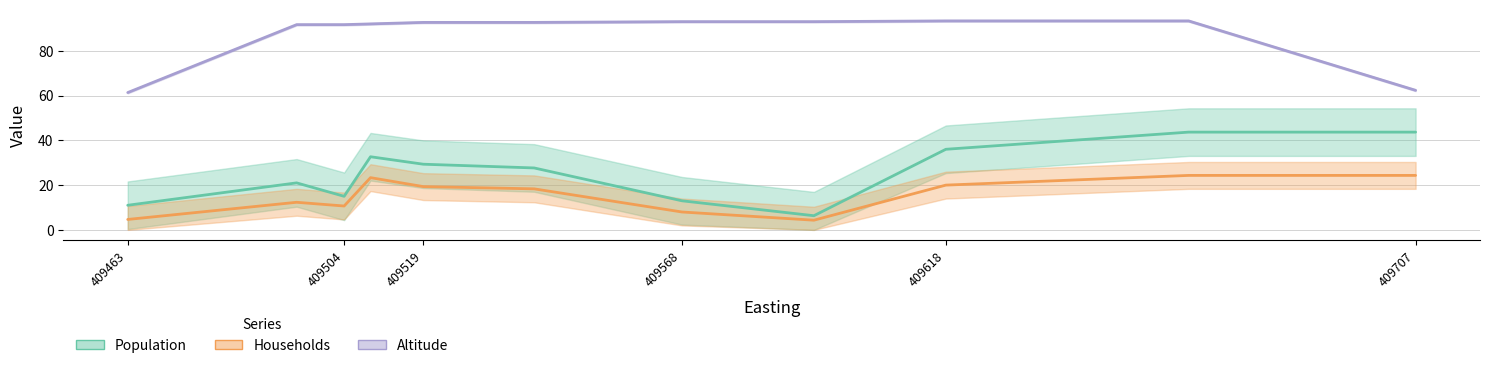

True or false: Altitude and Households intersect in this chart.

False